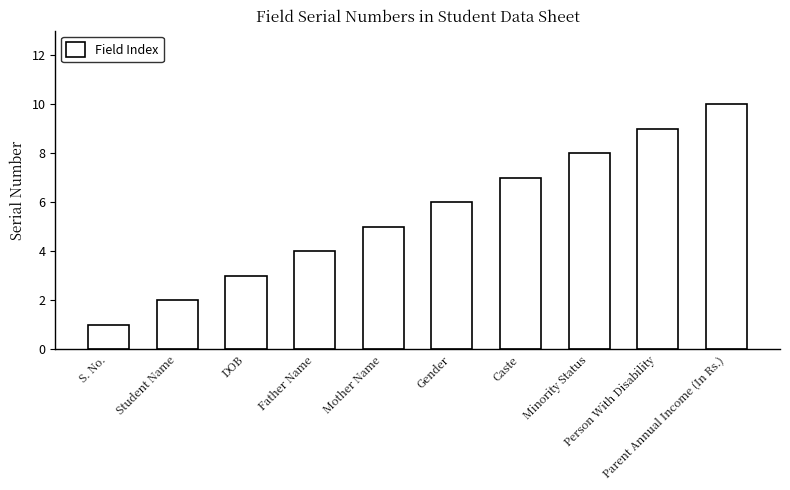

How many data points does each series have?

10